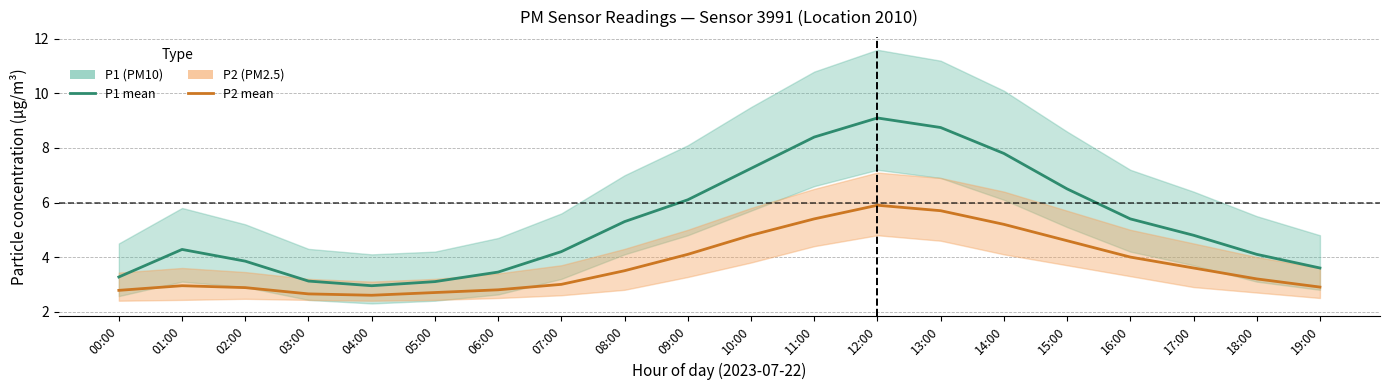

Rank the categories by P2 value from lowest to highest.

04:00, 03:00, 05:00, 00:00, 06:00, 02:00, 19:00, 01:00, 07:00, 18:00, 08:00, 17:00, 16:00, 09:00, 15:00, 10:00, 14:00, 11:00, 13:00, 12:00